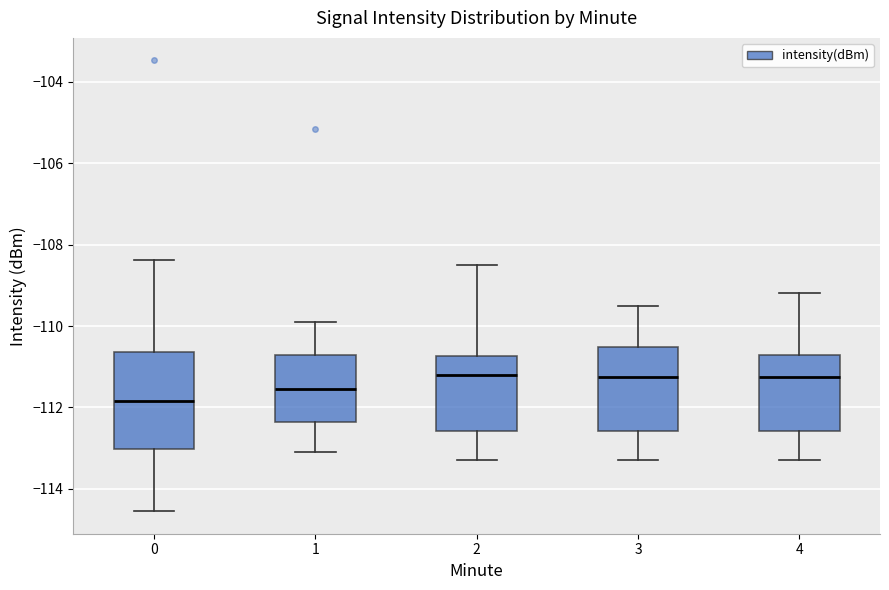

Reading left to right, transcribe this box plot: for each box, give where its median line is, the range the box spans, and where its two whiskers end, as read against the y-axis. The values are not printed on the chart, so give them approximately, as read against the axis.

0: median -111.8, box -113.0 to -110.6, whiskers -114.6 to -108.4
1: median -111.6, box -112.4 to -110.8, whiskers -113.0 to -109.8
2: median -111.2, box -112.6 to -110.8, whiskers -113.2 to -108.4
3: median -111.2, box -112.6 to -110.6, whiskers -113.2 to -109.4
4: median -111.2, box -112.6 to -110.6, whiskers -113.2 to -109.2